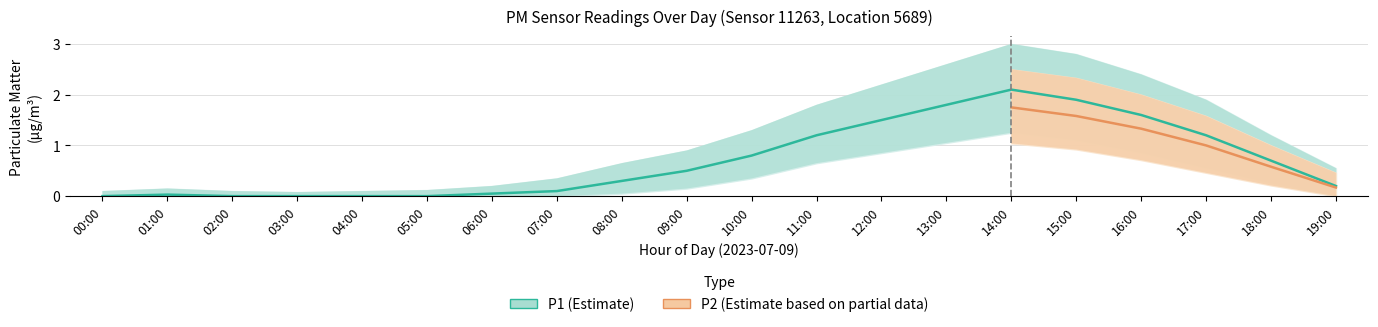

Is it true that P2_lower equals 0.7 at 16:00?

True